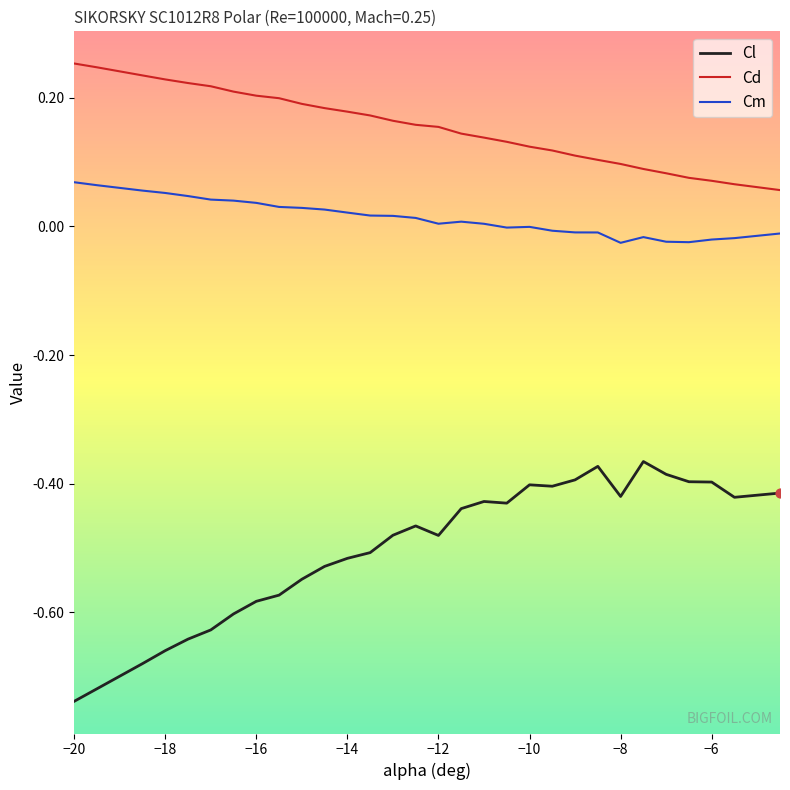

Which series has the largest range (max minus min)?

Cl